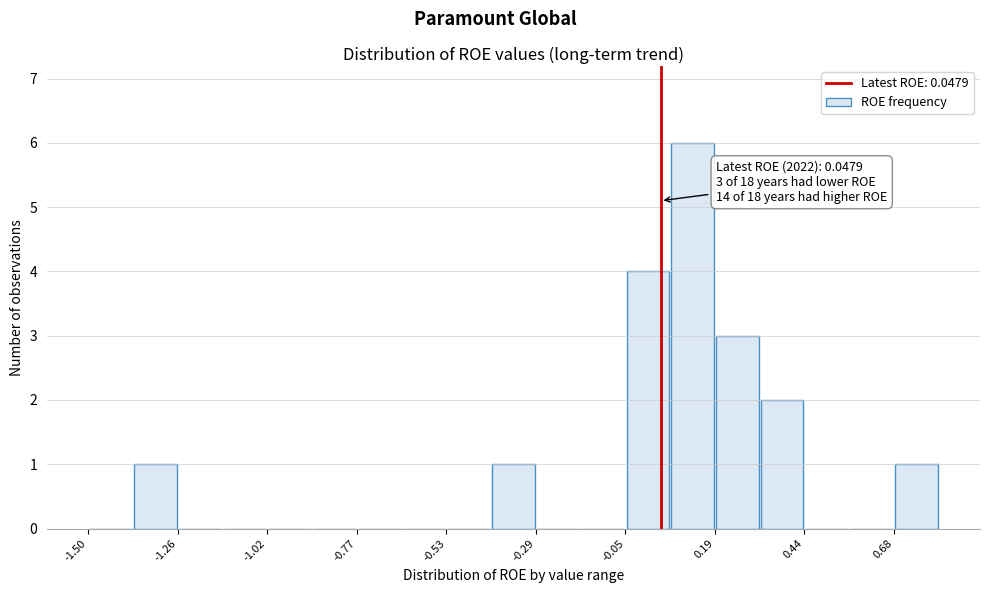

Around what value on the x-axis is the tallest bar? Give the approximate position of its centre, as read against the axis.

0.15